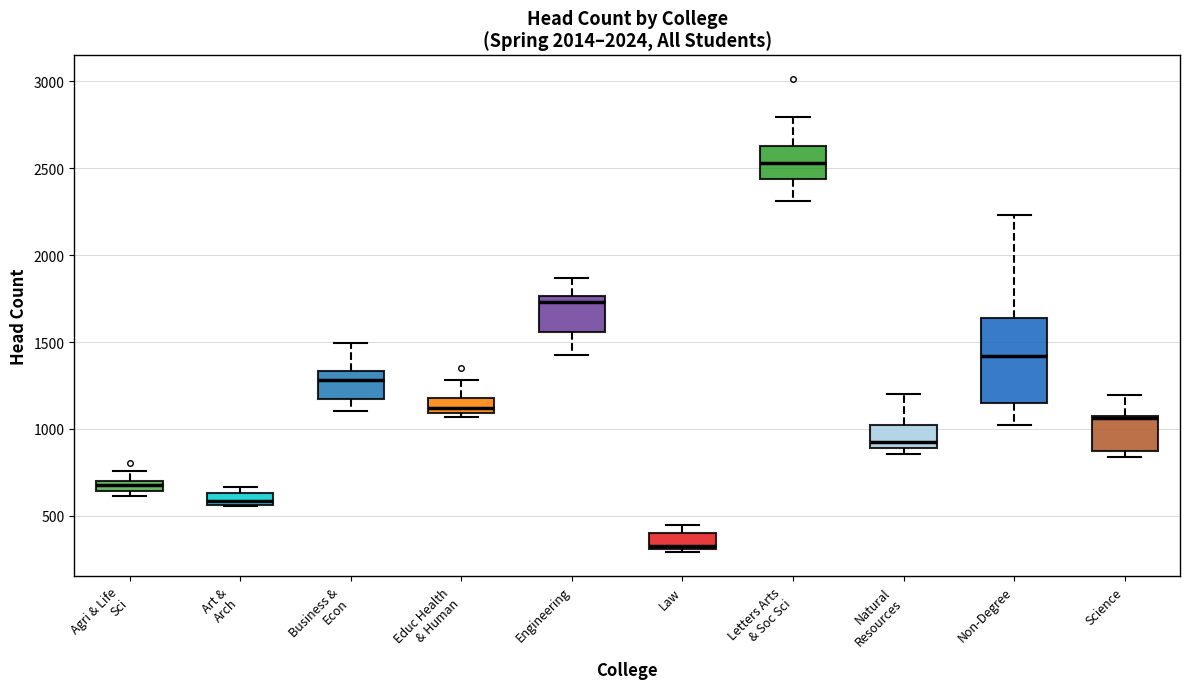

Where is the lower edge of the box for Natural Resources on the y-axis? The values are not printed on the chart, so give them approximately, as read against the axis.

900